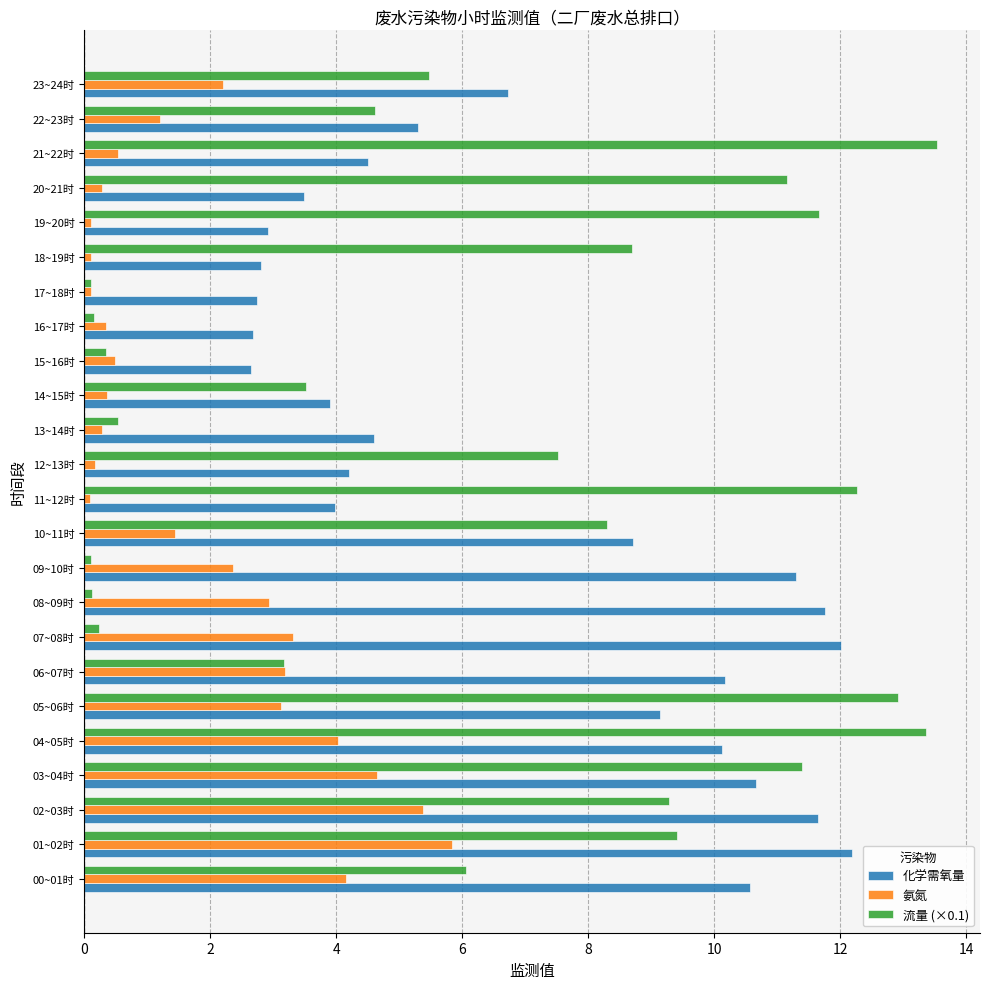

The value of 化学需氧量 at 02~03时 is 11.6. True or false?

True